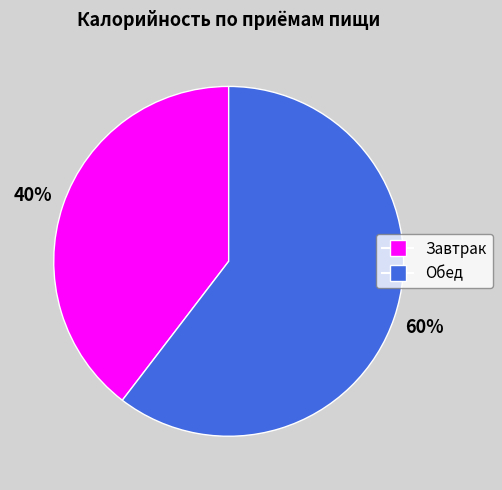

To the nearest percent, what percentage of the pie is Обед?

60%